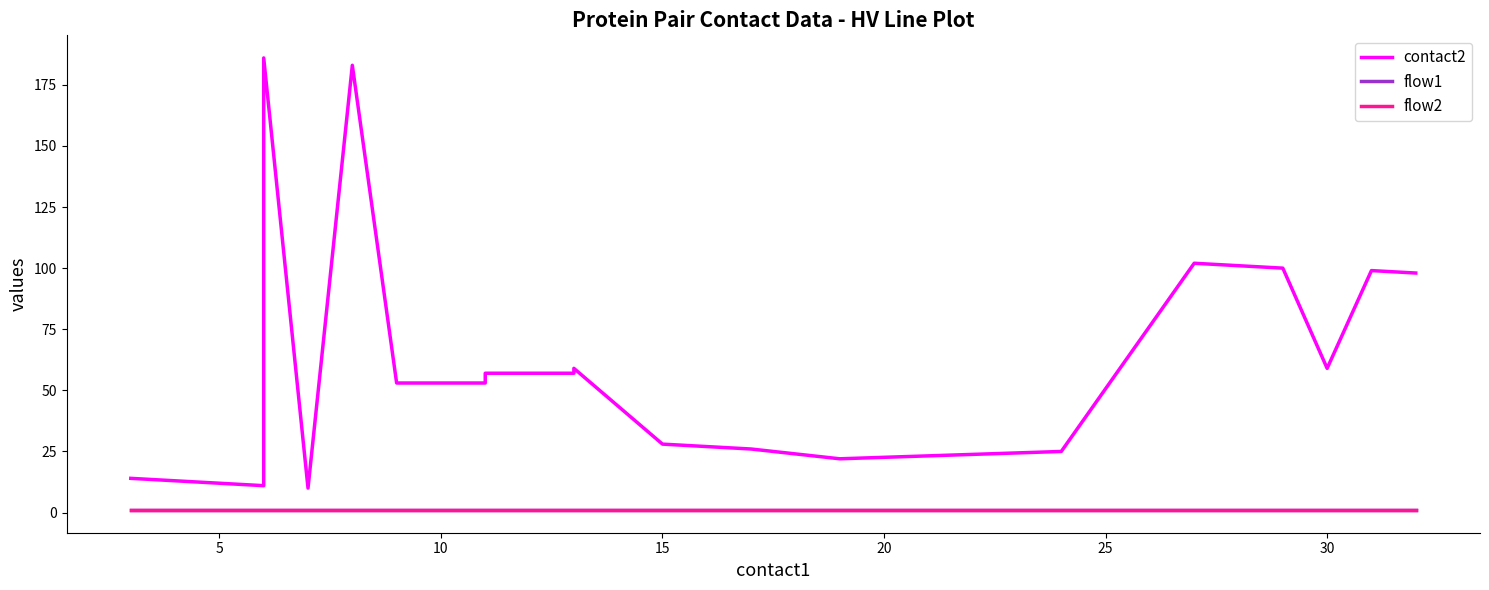

True or false: flow1 and flow2 cross at least once.

False